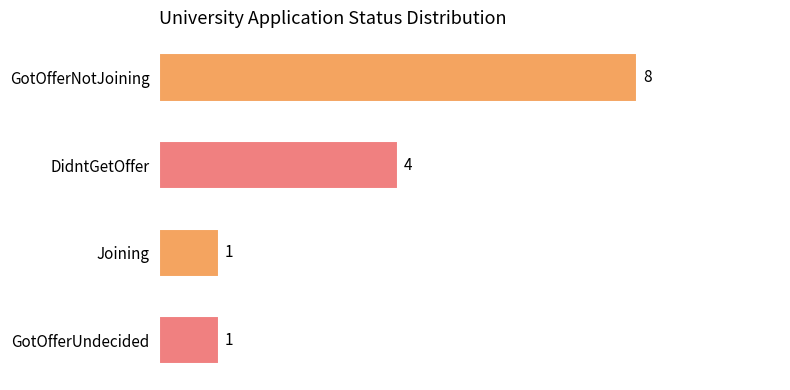

What is the change in value from GotOfferNotJoining to Joining?

-7